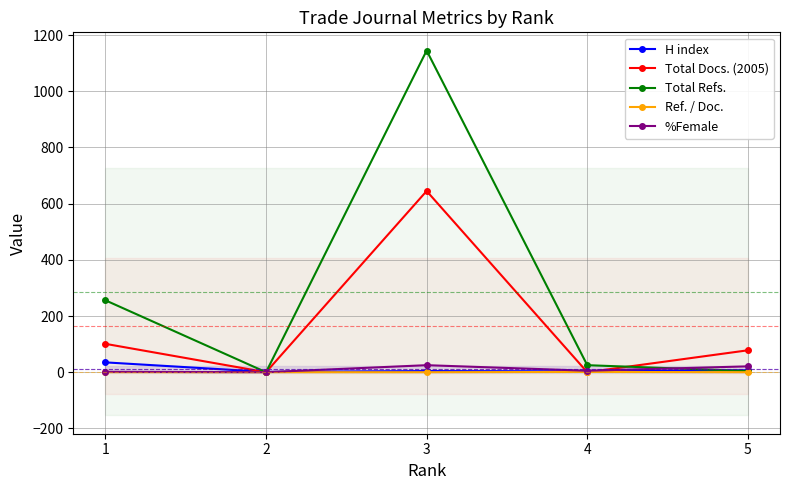

In Total Refs., how many points are lower than both neighbors (excluding endpoints)?

1